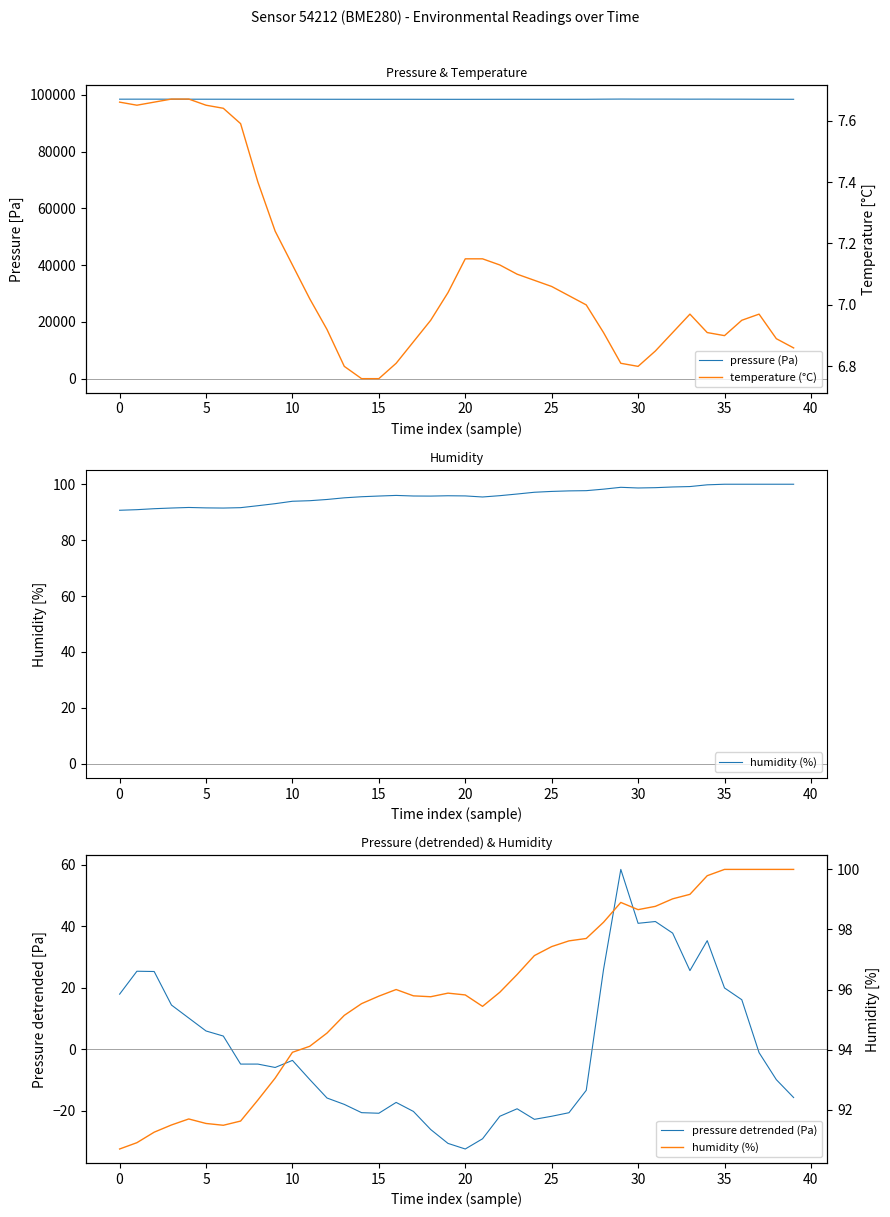

In humidity (%), how many points are lower than both neighbors (excluding endpoints)?

4